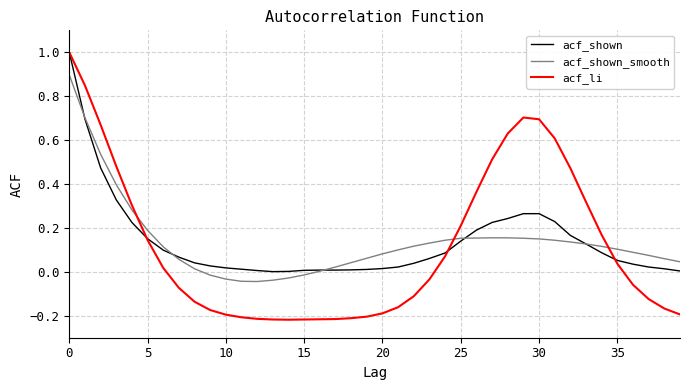

Which series has the widest spread of values?

acf_li